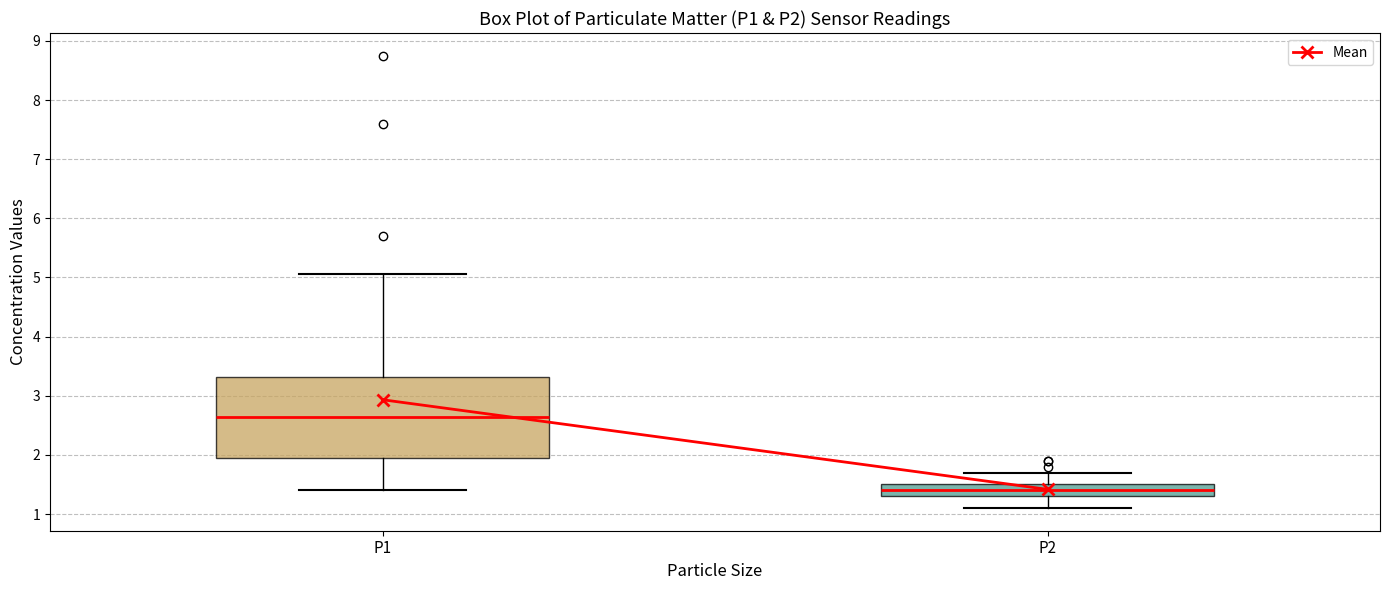

Reading left to right, read every box against the y-axis: the position of its median line, the range the box covers, and the ends of its whiskers. The values are not printed on the chart, so give them approximately, as read against the axis.

P1: median 2.6, box 1.9 to 3.3, whiskers 1.4 to 5.1
P2: median 1.4, box 1.3 to 1.5, whiskers 1.1 to 1.7